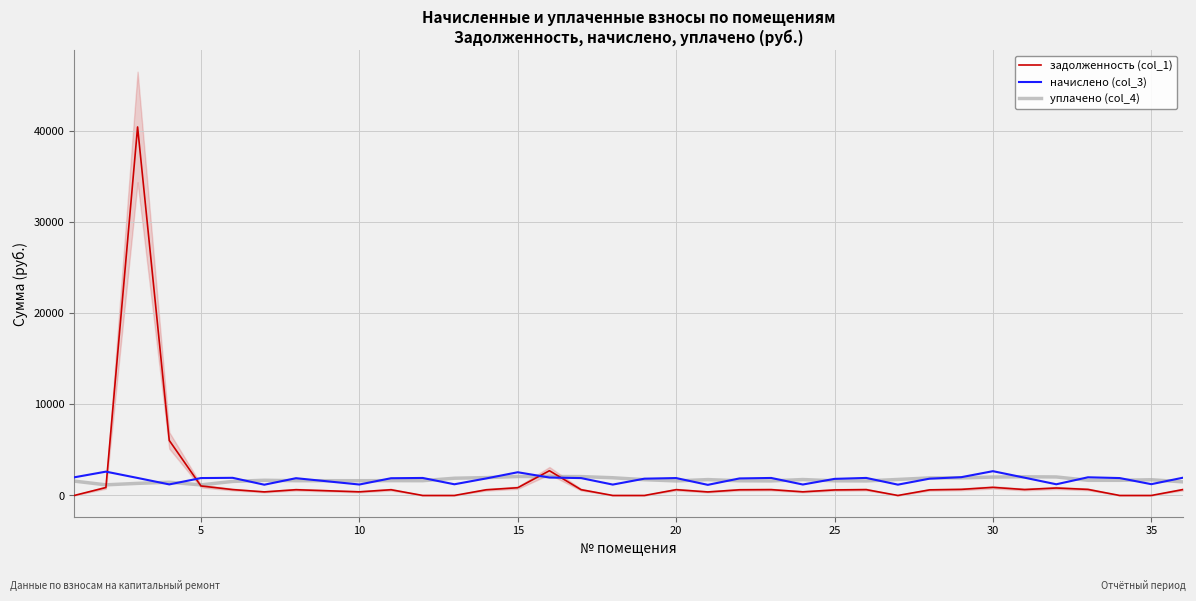

What is the minimum value for начислено (col_3)?

1165.1